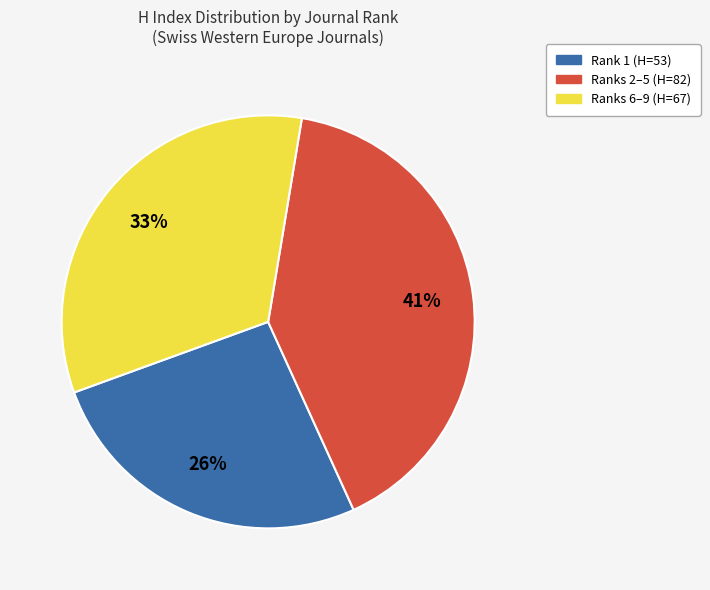

Does any single category account for the majority?

No